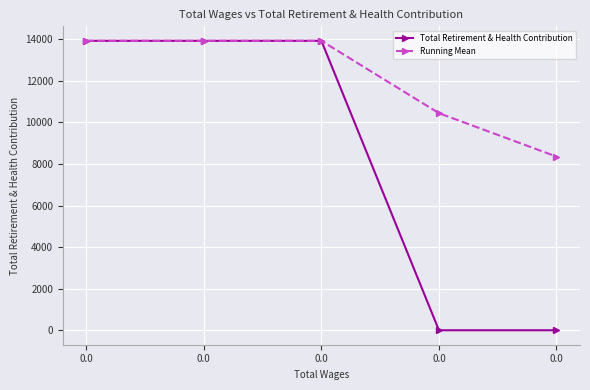

What is the value of the Running Mean point at the 1st from the left?

13923.0